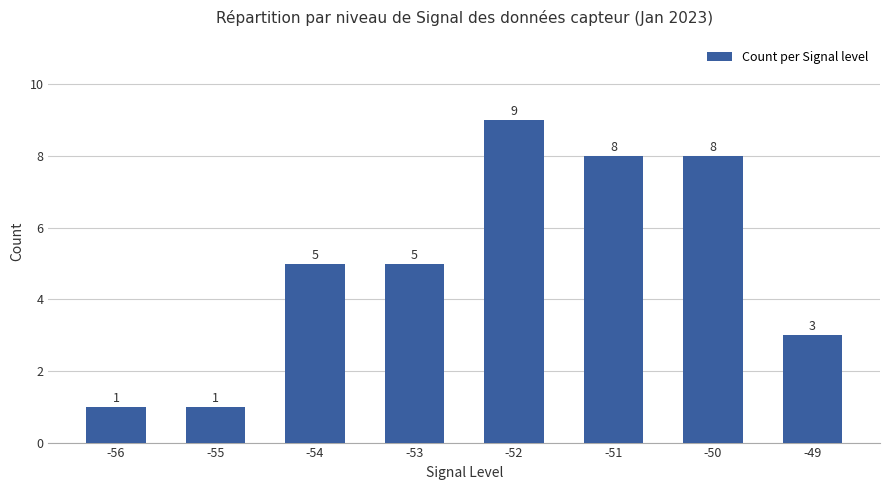

Is it true that the value at -50 is 13?

False